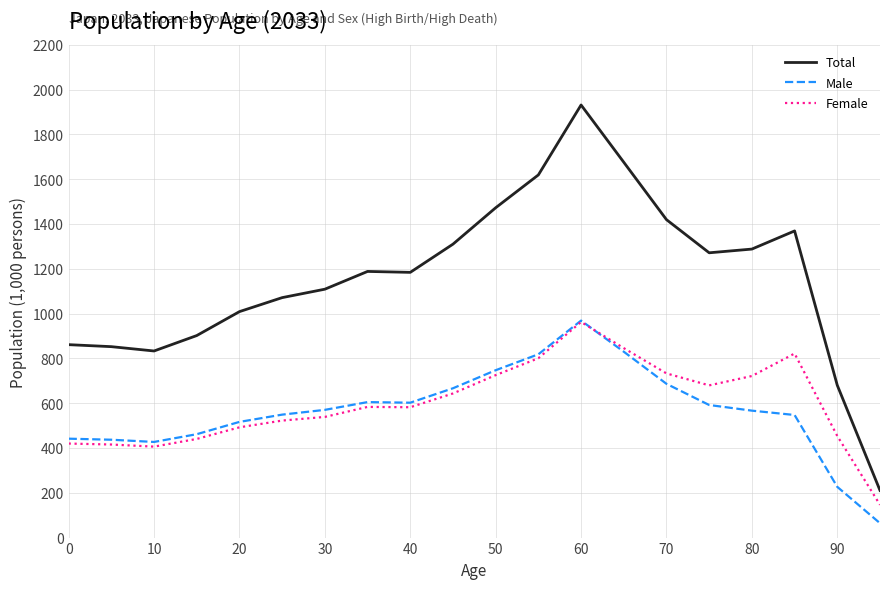

Which series has the largest total across all categories?

Total